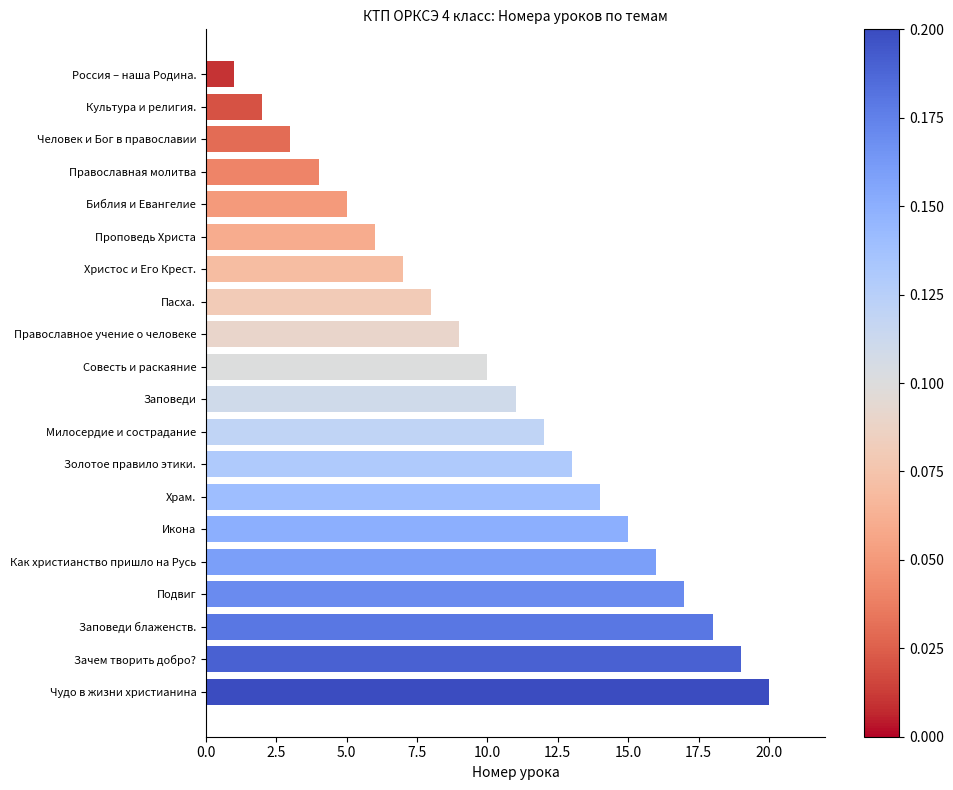

List the labels in order of value, largest first.

Чудо в жизни христианина, Зачем творить добро?, Заповеди блаженств., Подвиг, Как христианство пришло на Русь, Икона, Храм., Золотое правило этики., Милосердие и сострадание, Заповеди, Совесть и раскаяние, Православное учение о человеке, Пасха., Христос и Его Крест., Проповедь Христа, Библия и Евангелие, Православная молитва, Человек и Бог в православии, Культура и религия., Россия – наша Родина.